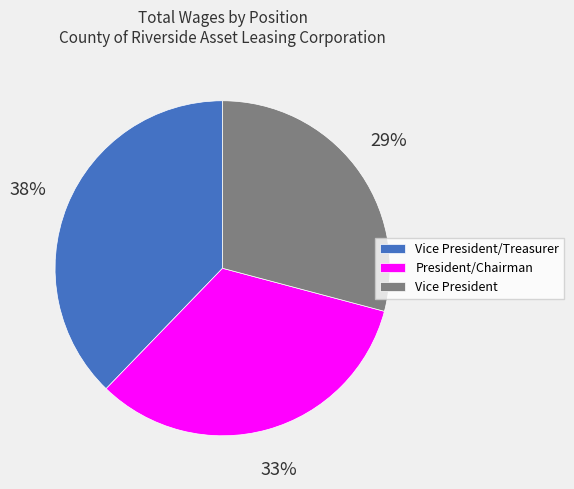

Is there any slice that represents more than half of the pie?

No